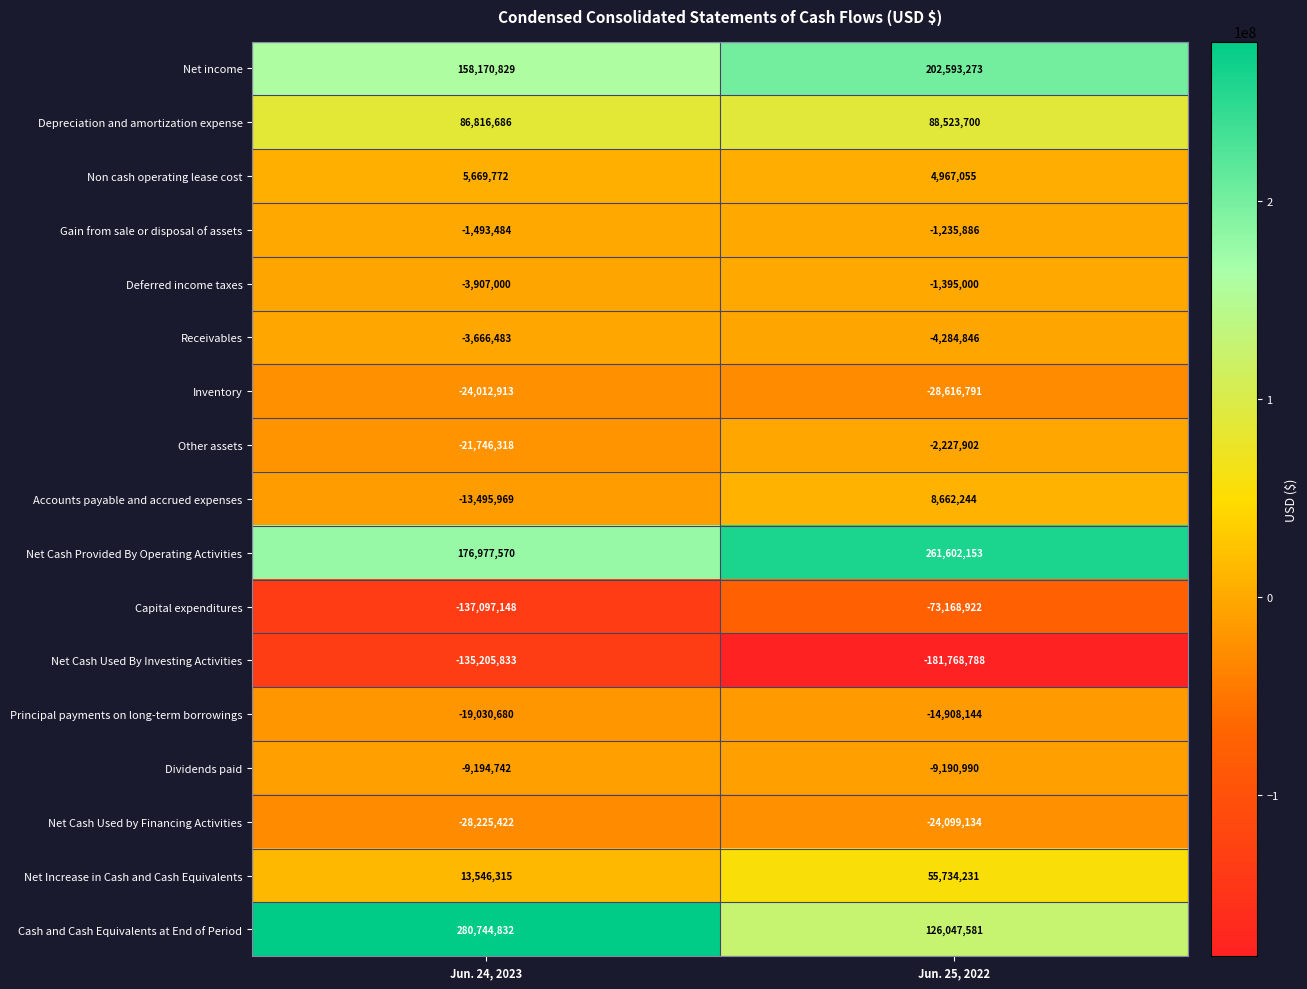

The value of Net Cash Provided By Operating Activities at Jun. 24, 2023 is 296960282. True or false?

False